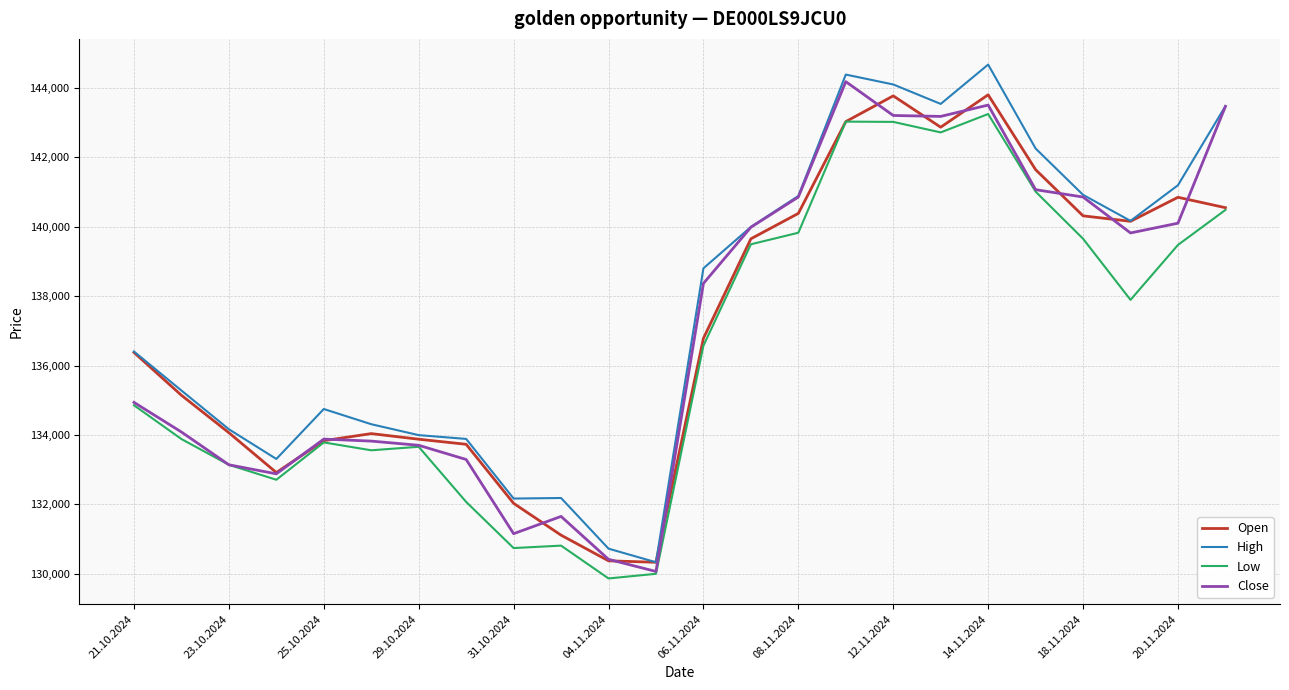

True or false: High and Low cross at least once.

False